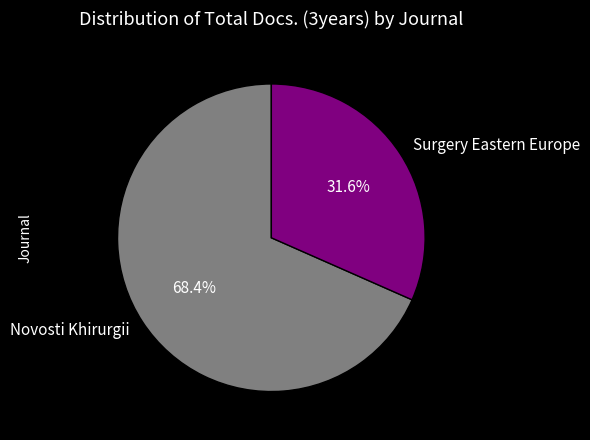

What is the total percentage of Novosti Khirurgii and Surgery Eastern Europe?

100.0%